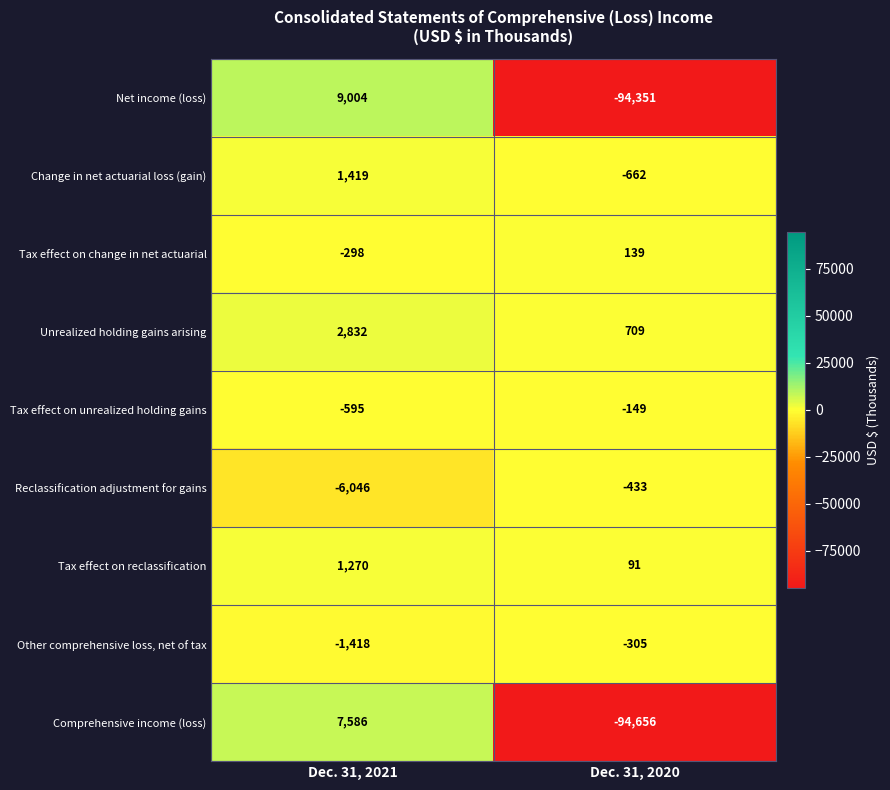

Count the number of categories in the chart.

2